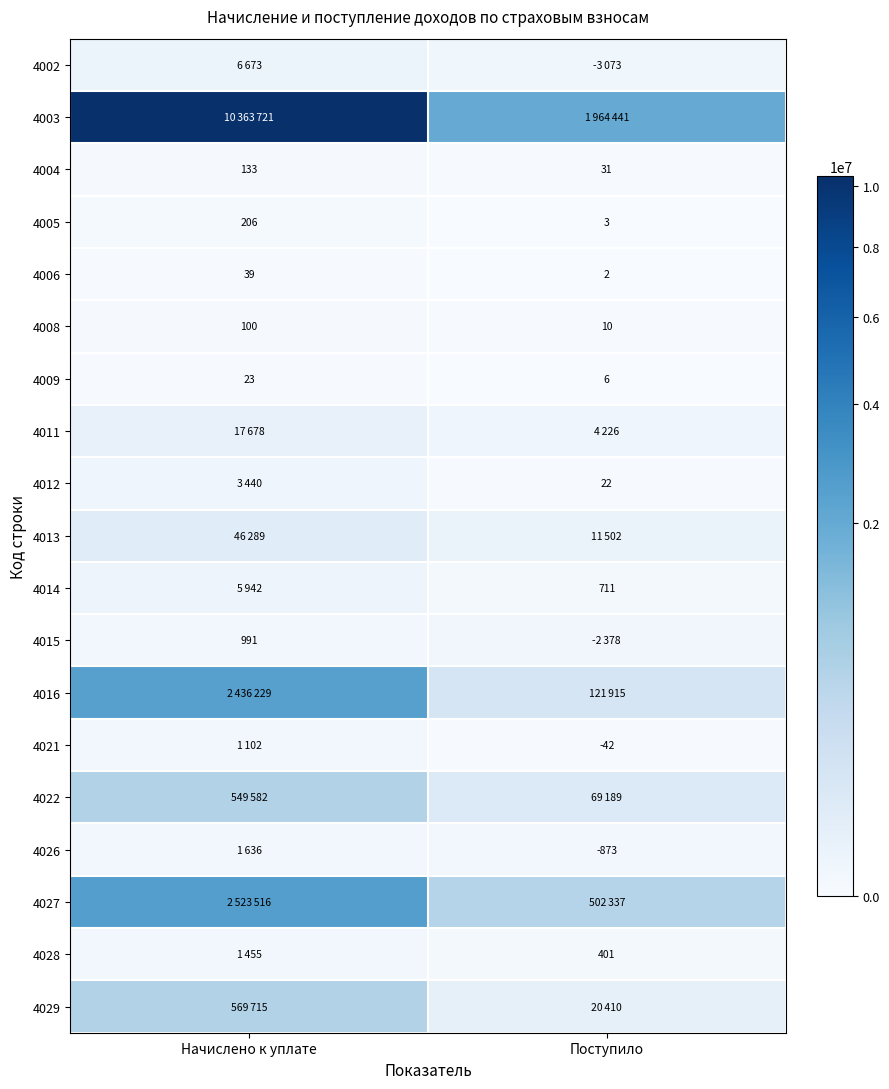

List the labels in order of 4008 value, largest first.

Начислено к уплате, Поступило